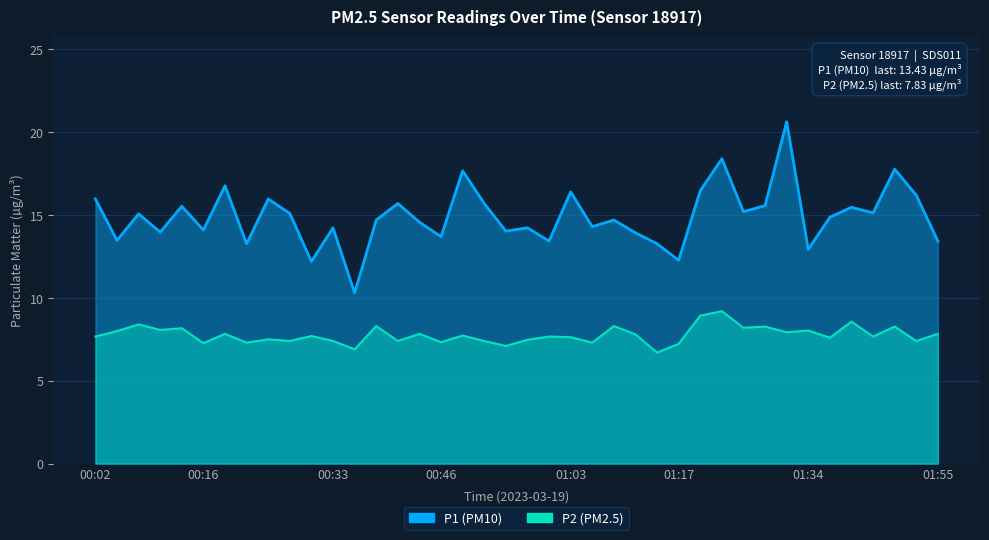

Which category has the lowest value across all series?

01:14